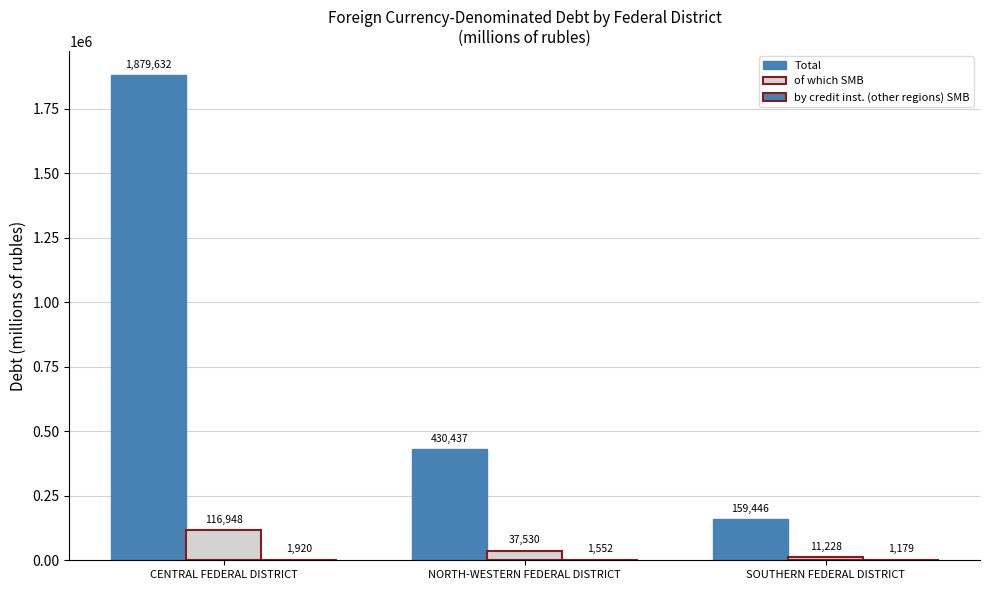

At how many categories does at least one series exceed 1215953?

1